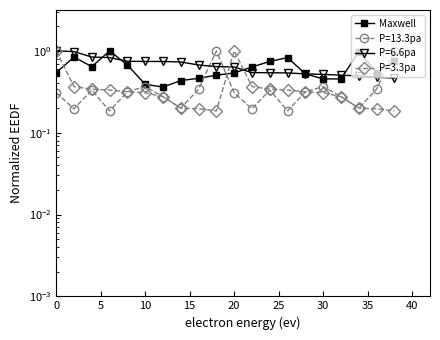

How many points are higher than both their immediate neighbors (excluding endpoints)?

4